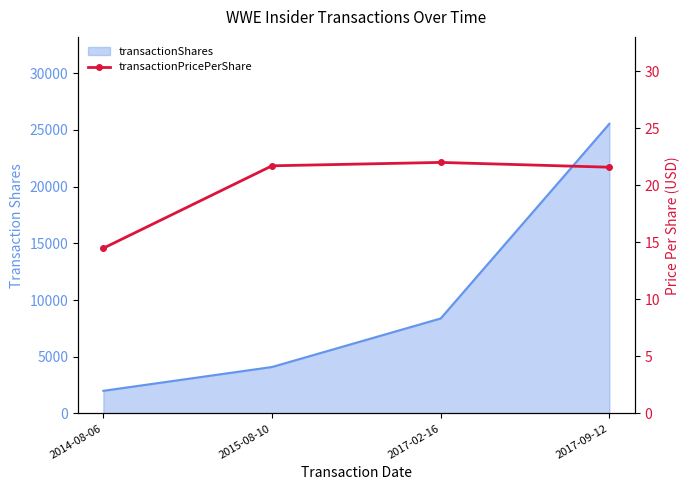

What is the difference between the second highest and second lowest values?

0.1